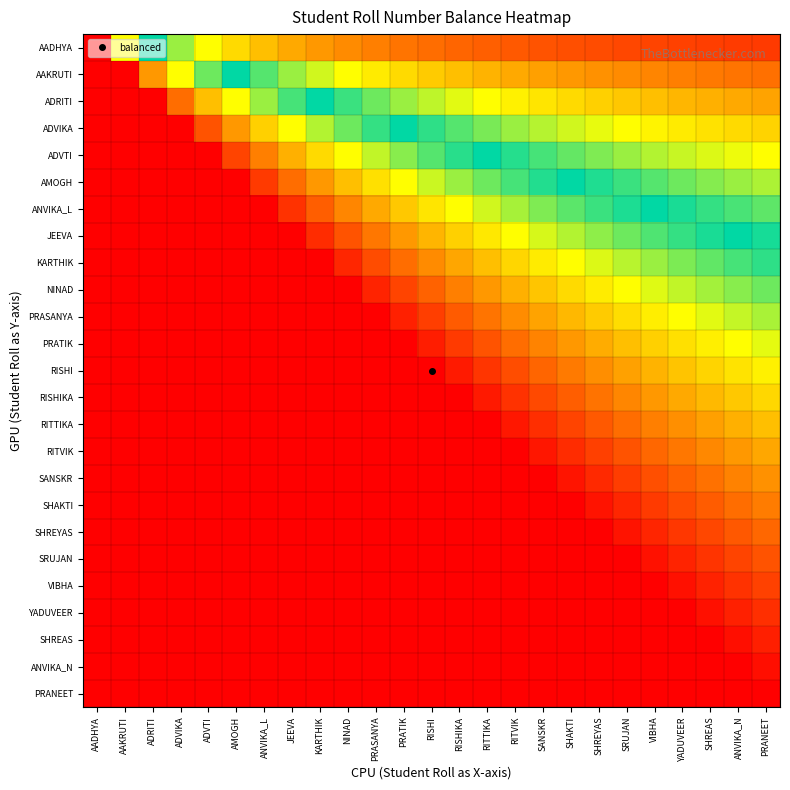

Reading right to left, list all the values displayed in this chart.

AADHYA: PRANEET=0.1	ANVIKA_N=0.1	SHREAS=0.1	YADUVEER=0.1	VIBHA=0.1	SRUJAN=0.1	SHREYAS=0.1	SHAKTI=0.1	SANSKR=0.1	RITVIK=0.1	RITTIKA=0.1	RISHIKA=0.1	RISHI=0.1	PRATIK=0.2	PRASANYA=0.2	NINAD=0.2	KARTHIK=0.2	JEEVA=0.2	ANVIKA_L=0.2	AMOGH=0.3	ADVTI=0.3	ADVIKA=0.4	ADRITI=0.5	AAKRUTI=0.7	AADHYA=1.0
AAKRUTI: PRANEET=0.1	ANVIKA_N=0.2	SHREAS=0.2	YADUVEER=0.2	VIBHA=0.2	SRUJAN=0.2	SHREYAS=0.2	SHAKTI=0.2	SANSKR=0.2	RITVIK=0.2	RITTIKA=0.2	RISHIKA=0.2	RISHI=0.3	PRATIK=0.3	PRASANYA=0.3	NINAD=0.3	KARTHIK=0.4	JEEVA=0.4	ANVIKA_L=0.4	AMOGH=0.5	ADVTI=0.6	ADVIKA=0.7	ADRITI=0.8	AAKRUTI=1.0	AADHYA=1.3
ADRITI: PRANEET=0.2	ANVIKA_N=0.2	SHREAS=0.2	YADUVEER=0.2	VIBHA=0.2	SRUJAN=0.3	SHREYAS=0.3	SHAKTI=0.3	SANSKR=0.3	RITVIK=0.3	RITTIKA=0.3	RISHIKA=0.4	RISHI=0.4	PRATIK=0.4	PRASANYA=0.4	NINAD=0.5	KARTHIK=0.5	JEEVA=0.5	ANVIKA_L=0.6	AMOGH=0.7	ADVTI=0.7	ADVIKA=0.9	ADRITI=1.0	AAKRUTI=1.2	AADHYA=1.5
ADVIKA: PRANEET=0.3	ANVIKA_N=0.3	SHREAS=0.3	YADUVEER=0.3	VIBHA=0.3	SRUJAN=0.3	SHREYAS=0.3	SHAKTI=0.4	SANSKR=0.4	RITVIK=0.4	RITTIKA=0.4	RISHIKA=0.4	RISHI=0.5	PRATIK=0.5	PRASANYA=0.5	NINAD=0.6	KARTHIK=0.6	JEEVA=0.7	ANVIKA_L=0.7	AMOGH=0.8	ADVTI=0.9	ADVIKA=1.0	ADRITI=1.1	AAKRUTI=1.3	AADHYA=1.6
ADVTI: PRANEET=0.3	ANVIKA_N=0.3	SHREAS=0.4	YADUVEER=0.4	VIBHA=0.4	SRUJAN=0.4	SHREYAS=0.4	SHAKTI=0.4	SANSKR=0.5	RITVIK=0.5	RITTIKA=0.5	RISHIKA=0.5	RISHI=0.6	PRATIK=0.6	PRASANYA=0.6	NINAD=0.7	KARTHIK=0.7	JEEVA=0.8	ANVIKA_L=0.8	AMOGH=0.9	ADVTI=1.0	ADVIKA=1.1	ADRITI=1.2	AAKRUTI=1.4	AADHYA=1.7
AMOGH: PRANEET=0.4	ANVIKA_N=0.4	SHREAS=0.4	YADUVEER=0.4	VIBHA=0.4	SRUJAN=0.5	SHREYAS=0.5	SHAKTI=0.5	SANSKR=0.5	RITVIK=0.5	RITTIKA=0.6	RISHIKA=0.6	RISHI=0.6	PRATIK=0.7	PRASANYA=0.7	NINAD=0.7	KARTHIK=0.8	JEEVA=0.9	ANVIKA_L=0.9	AMOGH=1.0	ADVTI=1.1	ADVIKA=1.2	ADRITI=1.3	AAKRUTI=1.5	AADHYA=1.7
ANVIKA_L: PRANEET=0.4	ANVIKA_N=0.5	SHREAS=0.5	YADUVEER=0.5	VIBHA=0.5	SRUJAN=0.5	SHREYAS=0.5	SHAKTI=0.6	SANSKR=0.6	RITVIK=0.6	RITTIKA=0.6	RISHIKA=0.7	RISHI=0.7	PRATIK=0.7	PRASANYA=0.8	NINAD=0.8	KARTHIK=0.9	JEEVA=0.9	ANVIKA_L=1.0	AMOGH=1.1	ADVTI=1.2	ADVIKA=1.3	ADRITI=1.4	AAKRUTI=1.6	AADHYA=1.8
JEEVA: PRANEET=0.5	ANVIKA_N=0.5	SHREAS=0.5	YADUVEER=0.5	VIBHA=0.6	SRUJAN=0.6	SHREYAS=0.6	SHAKTI=0.6	SANSKR=0.6	RITVIK=0.7	RITTIKA=0.7	RISHIKA=0.7	RISHI=0.8	PRATIK=0.8	PRASANYA=0.8	NINAD=0.9	KARTHIK=0.9	JEEVA=1.0	ANVIKA_L=1.1	AMOGH=1.1	ADVTI=1.2	ADVIKA=1.3	ADRITI=1.5	AAKRUTI=1.6	AADHYA=1.8
KARTHIK: PRANEET=0.5	ANVIKA_N=0.5	SHREAS=0.6	YADUVEER=0.6	VIBHA=0.6	SRUJAN=0.6	SHREYAS=0.6	SHAKTI=0.7	SANSKR=0.7	RITVIK=0.7	RITTIKA=0.7	RISHIKA=0.8	RISHI=0.8	PRATIK=0.9	PRASANYA=0.9	NINAD=0.9	KARTHIK=1.0	JEEVA=1.1	ANVIKA_L=1.1	AMOGH=1.2	ADVTI=1.3	ADVIKA=1.4	ADRITI=1.5	AAKRUTI=1.6	AADHYA=1.8
NINAD: PRANEET=0.6	ANVIKA_N=0.6	SHREAS=0.6	YADUVEER=0.6	VIBHA=0.6	SRUJAN=0.7	SHREYAS=0.7	SHAKTI=0.7	SANSKR=0.7	RITVIK=0.8	RITTIKA=0.8	RISHIKA=0.8	RISHI=0.9	PRATIK=0.9	PRASANYA=1.0	NINAD=1.0	KARTHIK=1.1	JEEVA=1.1	ANVIKA_L=1.2	AMOGH=1.2	ADVTI=1.3	ADVIKA=1.4	ADRITI=1.5	AAKRUTI=1.7	AADHYA=1.8
PRASANYA: PRANEET=0.6	ANVIKA_N=0.6	SHREAS=0.6	YADUVEER=0.7	VIBHA=0.7	SRUJAN=0.7	SHREYAS=0.7	SHAKTI=0.8	SANSKR=0.8	RITVIK=0.8	RITTIKA=0.8	RISHIKA=0.9	RISHI=0.9	PRATIK=1.0	PRASANYA=1.0	NINAD=1.0	KARTHIK=1.1	JEEVA=1.2	ANVIKA_L=1.2	AMOGH=1.3	ADVTI=1.4	ADVIKA=1.5	ADRITI=1.6	AAKRUTI=1.7	AADHYA=1.8
PRATIK: PRANEET=0.6	ANVIKA_N=0.7	SHREAS=0.7	YADUVEER=0.7	VIBHA=0.7	SRUJAN=0.7	SHREYAS=0.8	SHAKTI=0.8	SANSKR=0.8	RITVIK=0.9	RITTIKA=0.9	RISHIKA=0.9	RISHI=1.0	PRATIK=1.0	PRASANYA=1.0	NINAD=1.1	KARTHIK=1.1	JEEVA=1.2	ANVIKA_L=1.3	AMOGH=1.3	ADVTI=1.4	ADVIKA=1.5	ADRITI=1.6	AAKRUTI=1.7	AADHYA=1.8
RISHI: PRANEET=0.7	ANVIKA_N=0.7	SHREAS=0.7	YADUVEER=0.7	VIBHA=0.8	SRUJAN=0.8	SHREYAS=0.8	SHAKTI=0.8	SANSKR=0.9	RITVIK=0.9	RITTIKA=0.9	RISHIKA=1.0	RISHI=1.0	PRATIK=1.0	PRASANYA=1.1	NINAD=1.1	KARTHIK=1.2	JEEVA=1.2	ANVIKA_L=1.3	AMOGH=1.4	ADVTI=1.4	ADVIKA=1.5	ADRITI=1.6	AAKRUTI=1.7	AADHYA=1.9
RISHIKA: PRANEET=0.7	ANVIKA_N=0.7	SHREAS=0.8	YADUVEER=0.8	VIBHA=0.8	SRUJAN=0.8	SHREYAS=0.8	SHAKTI=0.9	SANSKR=0.9	RITVIK=0.9	RITTIKA=1.0	RISHIKA=1.0	RISHI=1.0	PRATIK=1.1	PRASANYA=1.1	NINAD=1.2	KARTHIK=1.2	JEEVA=1.3	ANVIKA_L=1.3	AMOGH=1.4	ADVTI=1.5	ADVIKA=1.6	ADRITI=1.6	AAKRUTI=1.8	AADHYA=1.9
RITTIKA: PRANEET=0.7	ANVIKA_N=0.8	SHREAS=0.8	YADUVEER=0.8	VIBHA=0.8	SRUJAN=0.9	SHREYAS=0.9	SHAKTI=0.9	SANSKR=0.9	RITVIK=1.0	RITTIKA=1.0	RISHIKA=1.0	RISHI=1.1	PRATIK=1.1	PRASANYA=1.2	NINAD=1.2	KARTHIK=1.2	JEEVA=1.3	ANVIKA_L=1.4	AMOGH=1.4	ADVTI=1.5	ADVIKA=1.6	ADRITI=1.7	AAKRUTI=1.8	AADHYA=1.9
RITVIK: PRANEET=0.8	ANVIKA_N=0.8	SHREAS=0.8	YADUVEER=0.8	VIBHA=0.9	SRUJAN=0.9	SHREYAS=0.9	SHAKTI=0.9	SANSKR=1.0	RITVIK=1.0	RITTIKA=1.0	RISHIKA=1.1	RISHI=1.1	PRATIK=1.1	PRASANYA=1.2	NINAD=1.2	KARTHIK=1.3	JEEVA=1.3	ANVIKA_L=1.4	AMOGH=1.5	ADVTI=1.5	ADVIKA=1.6	ADRITI=1.7	AAKRUTI=1.8	AADHYA=1.9
SANSKR: PRANEET=0.8	ANVIKA_N=0.8	SHREAS=0.8	YADUVEER=0.9	VIBHA=0.9	SRUJAN=0.9	SHREYAS=0.9	SHAKTI=1.0	SANSKR=1.0	RITVIK=1.0	RITTIKA=1.1	RISHIKA=1.1	RISHI=1.1	PRATIK=1.2	PRASANYA=1.2	NINAD=1.3	KARTHIK=1.3	JEEVA=1.4	ANVIKA_L=1.4	AMOGH=1.5	ADVTI=1.5	ADVIKA=1.6	ADRITI=1.7	AAKRUTI=1.8	AADHYA=1.9
SHAKTI: PRANEET=0.8	ANVIKA_N=0.9	SHREAS=0.9	YADUVEER=0.9	VIBHA=0.9	SRUJAN=0.9	SHREYAS=1.0	SHAKTI=1.0	SANSKR=1.0	RITVIK=1.1	RITTIKA=1.1	RISHIKA=1.1	RISHI=1.2	PRATIK=1.2	PRASANYA=1.2	NINAD=1.3	KARTHIK=1.3	JEEVA=1.4	ANVIKA_L=1.4	AMOGH=1.5	ADVTI=1.6	ADVIKA=1.6	ADRITI=1.7	AAKRUTI=1.8	AADHYA=1.9
SHREYAS: PRANEET=0.9	ANVIKA_N=0.9	SHREAS=0.9	YADUVEER=0.9	VIBHA=1.0	SRUJAN=1.0	SHREYAS=1.0	SHAKTI=1.0	SANSKR=1.1	RITVIK=1.1	RITTIKA=1.1	RISHIKA=1.2	RISHI=1.2	PRATIK=1.2	PRASANYA=1.3	NINAD=1.3	KARTHIK=1.4	JEEVA=1.4	ANVIKA_L=1.5	AMOGH=1.5	ADVTI=1.6	ADVIKA=1.7	ADRITI=1.7	AAKRUTI=1.8	AADHYA=1.9
SRUJAN: PRANEET=0.9	ANVIKA_N=0.9	SHREAS=0.9	YADUVEER=1.0	VIBHA=1.0	SRUJAN=1.0	SHREYAS=1.0	SHAKTI=1.1	SANSKR=1.1	RITVIK=1.1	RITTIKA=1.1	RISHIKA=1.2	RISHI=1.2	PRATIK=1.2	PRASANYA=1.3	NINAD=1.3	KARTHIK=1.4	JEEVA=1.4	ANVIKA_L=1.5	AMOGH=1.5	ADVTI=1.6	ADVIKA=1.7	ADRITI=1.7	AAKRUTI=1.8	AADHYA=1.9
VIBHA: PRANEET=0.9	ANVIKA_N=0.9	SHREAS=1.0	YADUVEER=1.0	VIBHA=1.0	SRUJAN=1.0	SHREYAS=1.1	SHAKTI=1.1	SANSKR=1.1	RITVIK=1.1	RITTIKA=1.2	RISHIKA=1.2	RISHI=1.2	PRATIK=1.3	PRASANYA=1.3	NINAD=1.4	KARTHIK=1.4	JEEVA=1.4	ANVIKA_L=1.5	AMOGH=1.6	ADVTI=1.6	ADVIKA=1.7	ADRITI=1.8	AAKRUTI=1.8	AADHYA=1.9
YADUVEER: PRANEET=0.9	ANVIKA_N=1.0	SHREAS=1.0	YADUVEER=1.0	VIBHA=1.0	SRUJAN=1.0	SHREYAS=1.1	SHAKTI=1.1	SANSKR=1.1	RITVIK=1.2	RITTIKA=1.2	RISHIKA=1.2	RISHI=1.3	PRATIK=1.3	PRASANYA=1.3	NINAD=1.4	KARTHIK=1.4	JEEVA=1.5	ANVIKA_L=1.5	AMOGH=1.6	ADVTI=1.6	ADVIKA=1.7	ADRITI=1.8	AAKRUTI=1.8	AADHYA=1.9
SHREAS: PRANEET=1.0	ANVIKA_N=1.0	SHREAS=1.0	YADUVEER=1.0	VIBHA=1.0	SRUJAN=1.1	SHREYAS=1.1	SHAKTI=1.1	SANSKR=1.2	RITVIK=1.2	RITTIKA=1.2	RISHIKA=1.2	RISHI=1.3	PRATIK=1.3	PRASANYA=1.4	NINAD=1.4	KARTHIK=1.4	JEEVA=1.5	ANVIKA_L=1.5	AMOGH=1.6	ADVTI=1.6	ADVIKA=1.7	ADRITI=1.8	AAKRUTI=1.8	AADHYA=1.9
ANVIKA_N: PRANEET=1.0	ANVIKA_N=1.0	SHREAS=1.0	YADUVEER=1.0	VIBHA=1.1	SRUJAN=1.1	SHREYAS=1.1	SHAKTI=1.1	SANSKR=1.2	RITVIK=1.2	RITTIKA=1.2	RISHIKA=1.3	RISHI=1.3	PRATIK=1.3	PRASANYA=1.4	NINAD=1.4	KARTHIK=1.5	JEEVA=1.5	ANVIKA_L=1.5	AMOGH=1.6	ADVTI=1.7	ADVIKA=1.7	ADRITI=1.8	AAKRUTI=1.8	AADHYA=1.9
PRANEET: PRANEET=1.0	ANVIKA_N=1.0	SHREAS=1.0	YADUVEER=1.1	VIBHA=1.1	SRUJAN=1.1	SHREYAS=1.1	SHAKTI=1.2	SANSKR=1.2	RITVIK=1.2	RITTIKA=1.2	RISHIKA=1.3	RISHI=1.3	PRATIK=1.4	PRASANYA=1.4	NINAD=1.4	KARTHIK=1.5	JEEVA=1.5	ANVIKA_L=1.6	AMOGH=1.6	ADVTI=1.7	ADVIKA=1.7	ADRITI=1.8	AAKRUTI=1.9	AADHYA=1.9